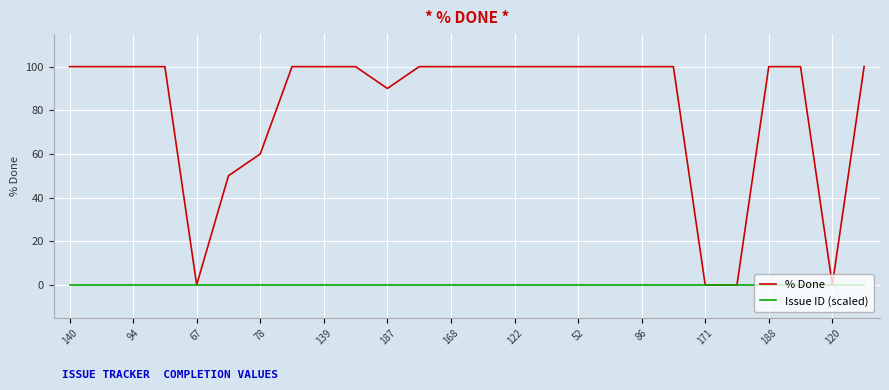

Count the number of data series in this chart.

2